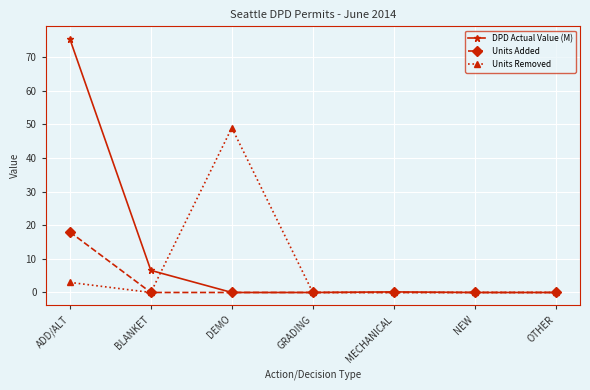

Read the Units Removed value at DEMO.

49.0